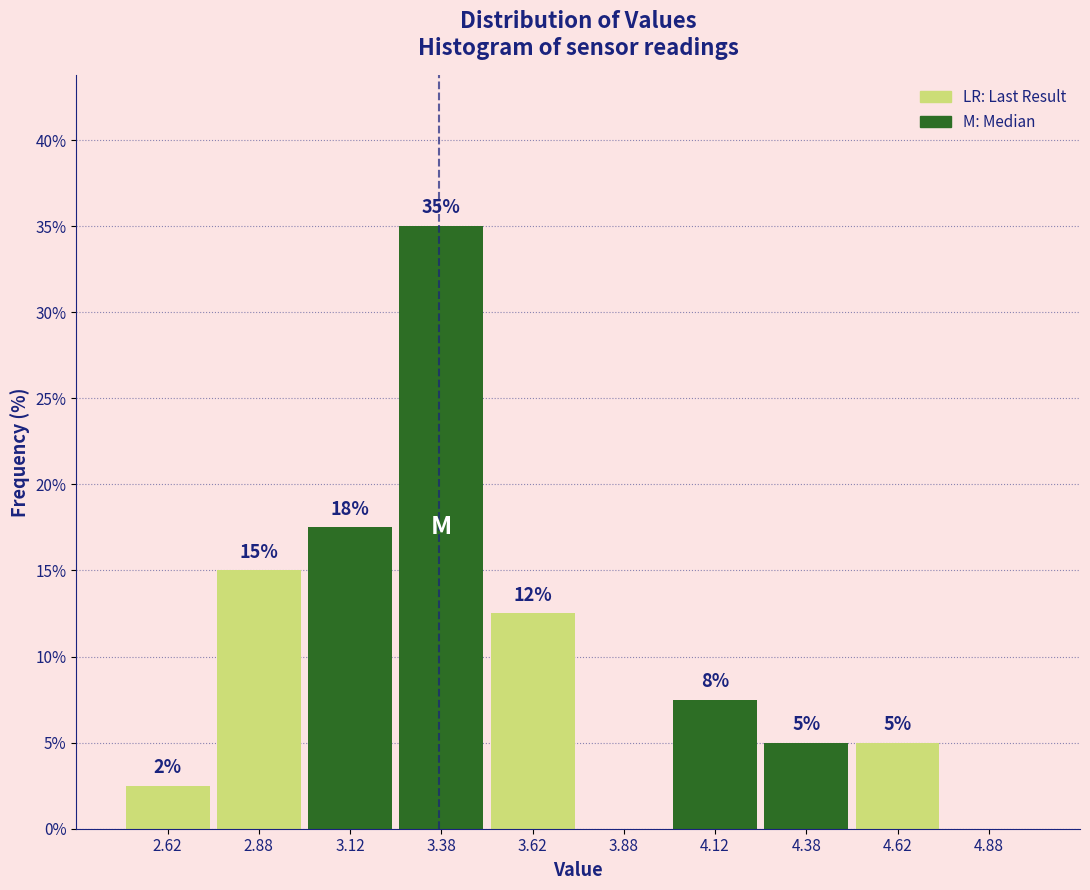

Over which range of the x-axis is the bar tallest?

3.25 to 3.50